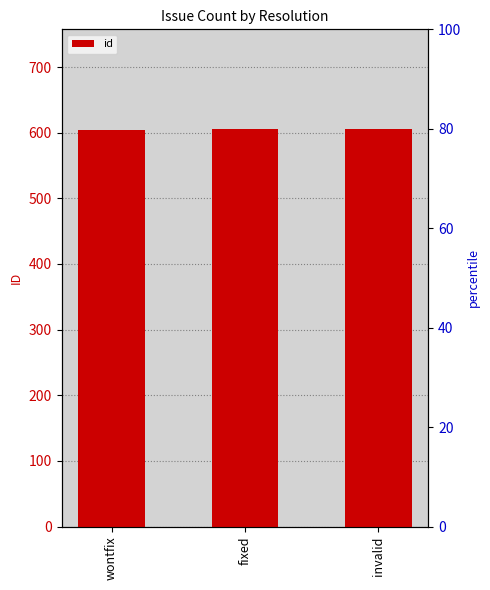

Where does the data first go above 605?

invalid